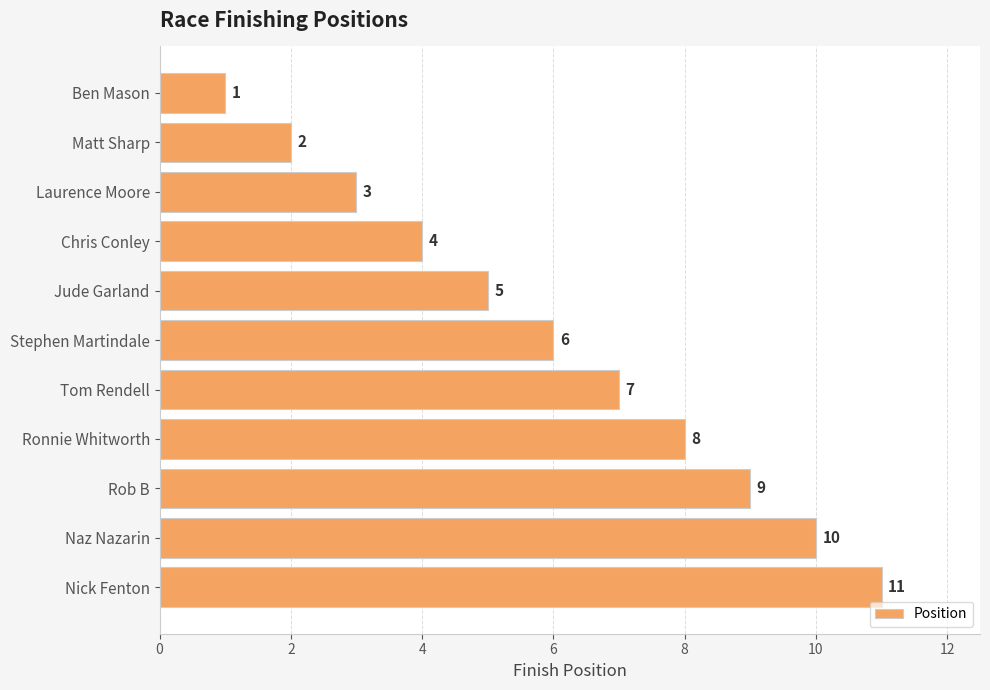

What is the value of the 3rd bar from the top?

3